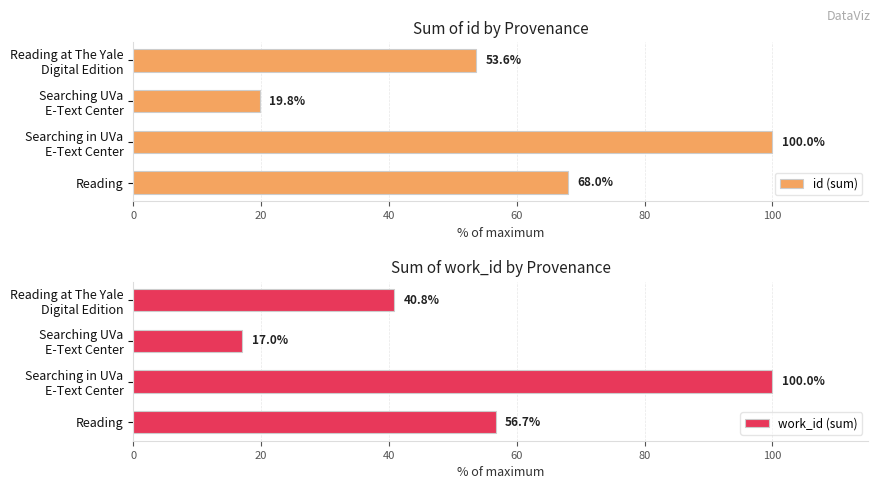

What is the difference between the second highest and minimum values in the id (sum) series?

48.2